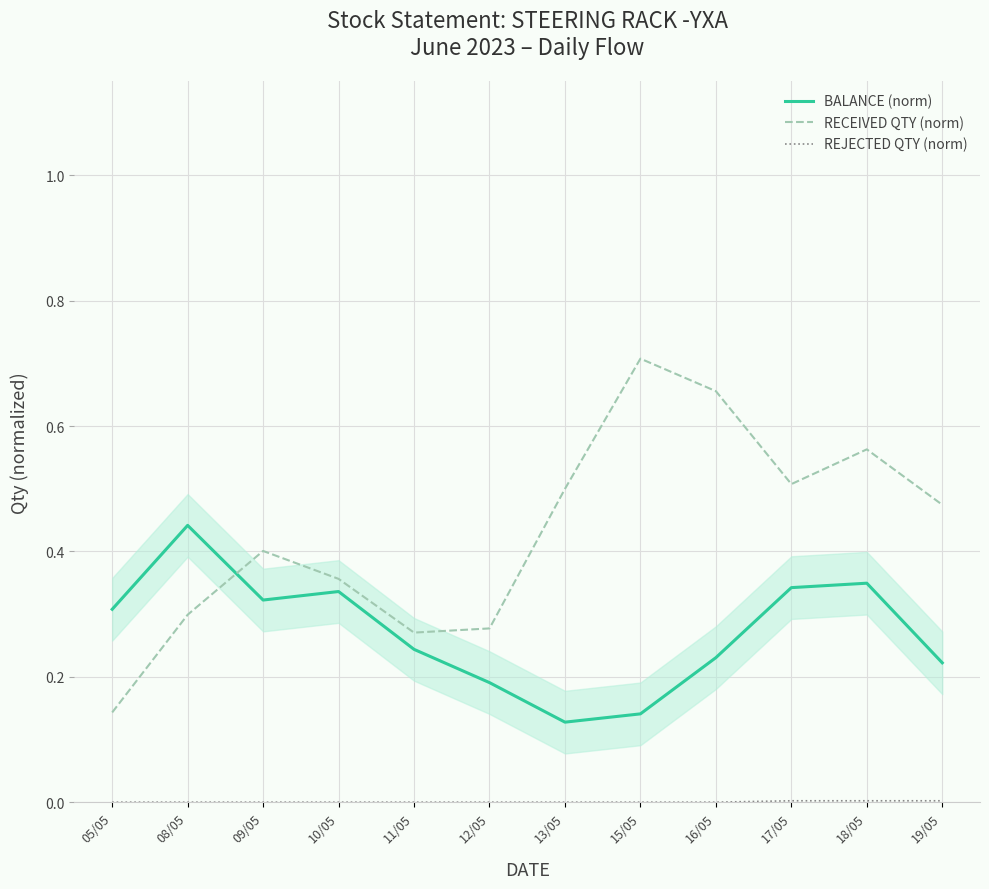

True or false: REJECTED QTY (norm) and RECEIVED QTY (norm) cross at least once.

False